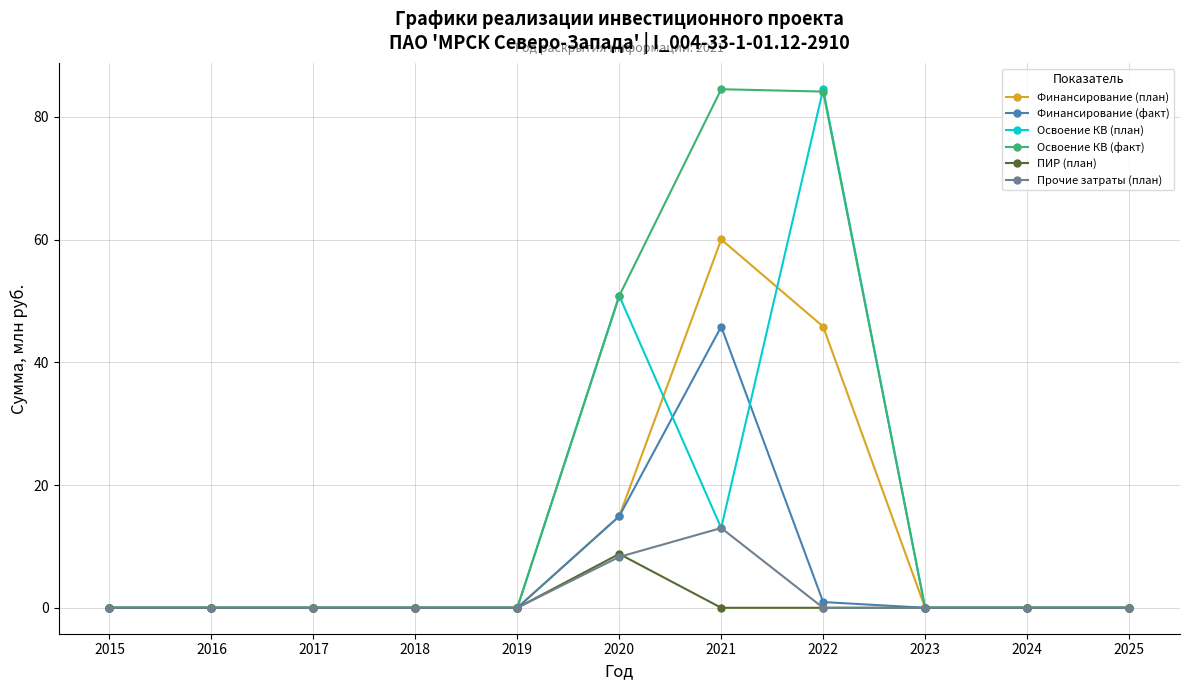

What is the difference between the highest and lowest values at 2022?

84.5